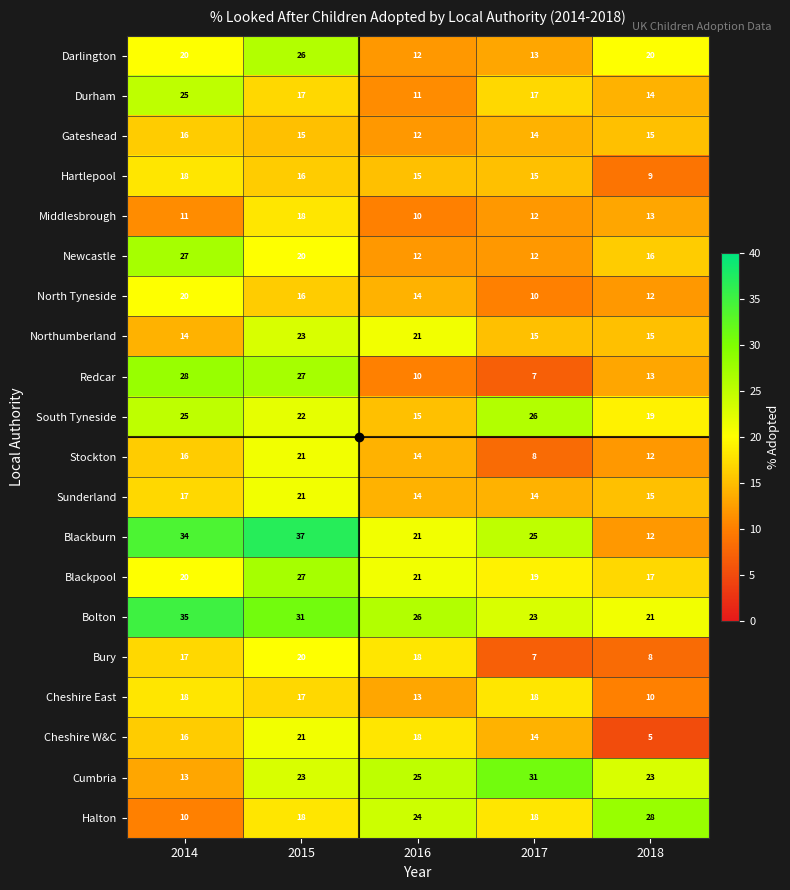

How many data points in Blackburn are less than 25?

2